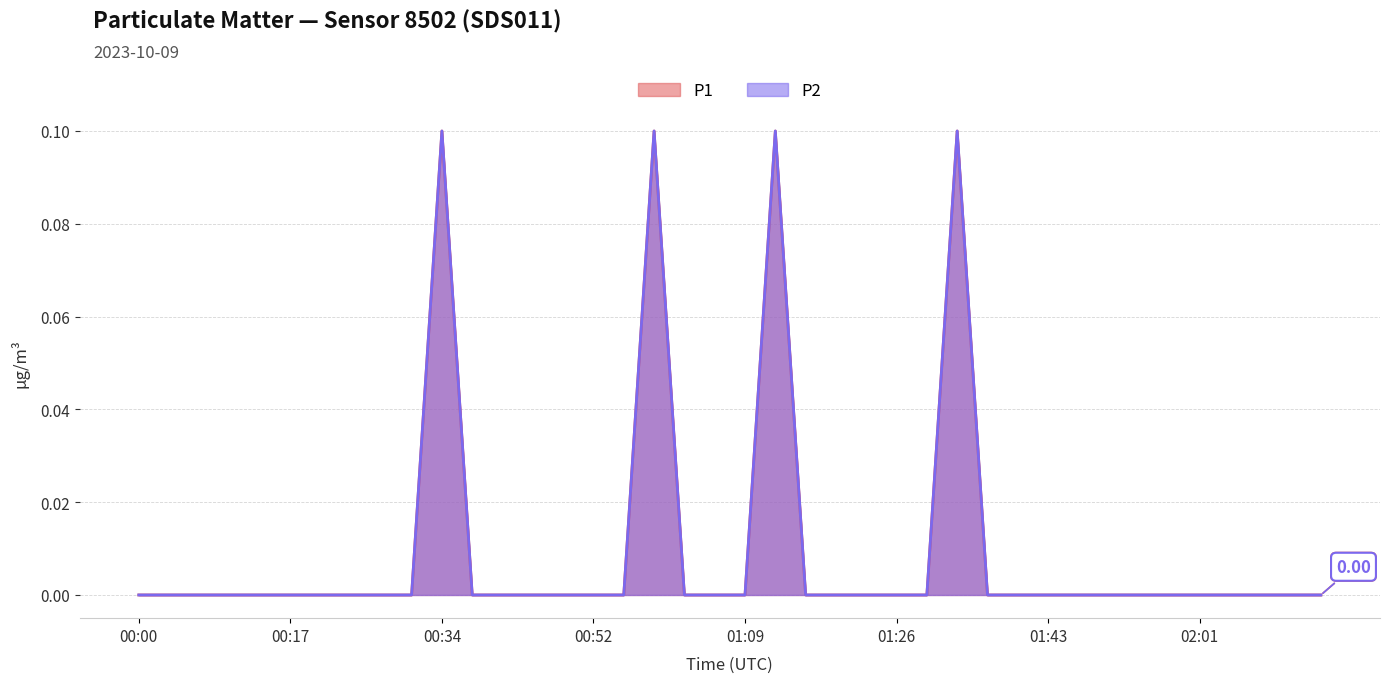

Reading right to left, what are all the values shown in this chart?

P1: 0.0	0.0	0.0	0.0	0.0	0.0	0.0	0.0	0.0	0.0	0.0	0.0	0.1	0.0	0.0	0.0	0.0	0.0	0.1	0.0	0.0	0.0	0.1	0.0	0.0	0.0	0.0	0.0	0.0	0.1	0.0	0.0	0.0	0.0	0.0	0.0	0.0	0.0	0.0	0.0
P2: 0.0	0.0	0.0	0.0	0.0	0.0	0.0	0.0	0.0	0.0	0.0	0.0	0.1	0.0	0.0	0.0	0.0	0.0	0.1	0.0	0.0	0.0	0.1	0.0	0.0	0.0	0.0	0.0	0.0	0.1	0.0	0.0	0.0	0.0	0.0	0.0	0.0	0.0	0.0	0.0